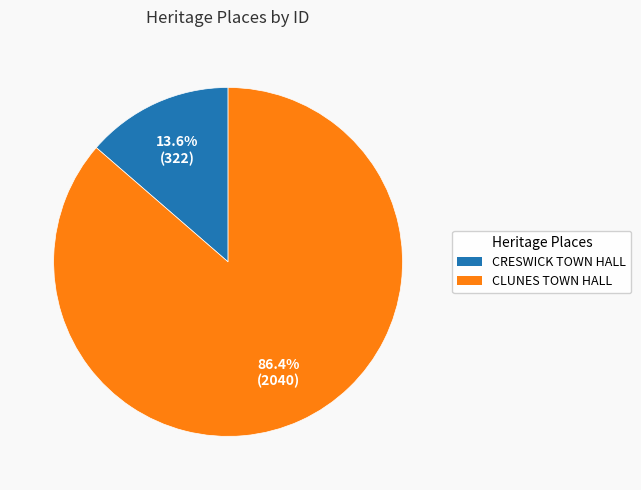

To the nearest percent, what is the difference between the largest and smallest slice percentages?

73%